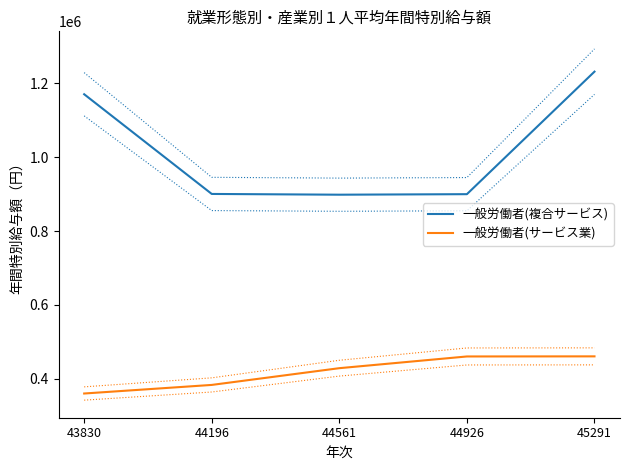

How many interior local valleys does the 一般労働者(複合サービス) series have?

1